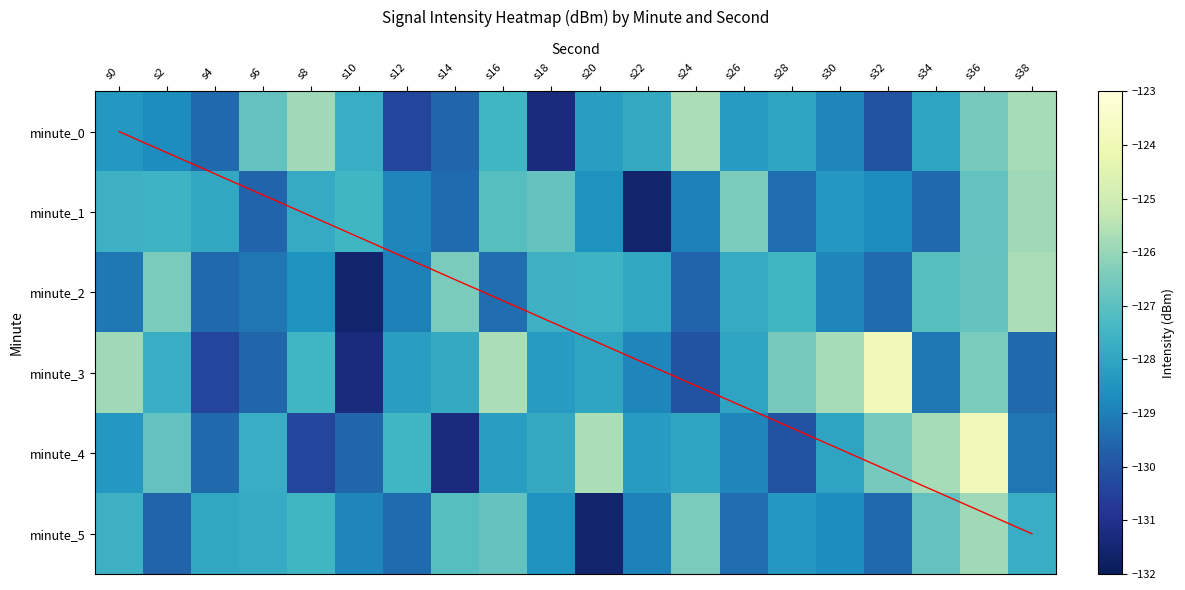

What value does the 1 series have at s22?

-131.6